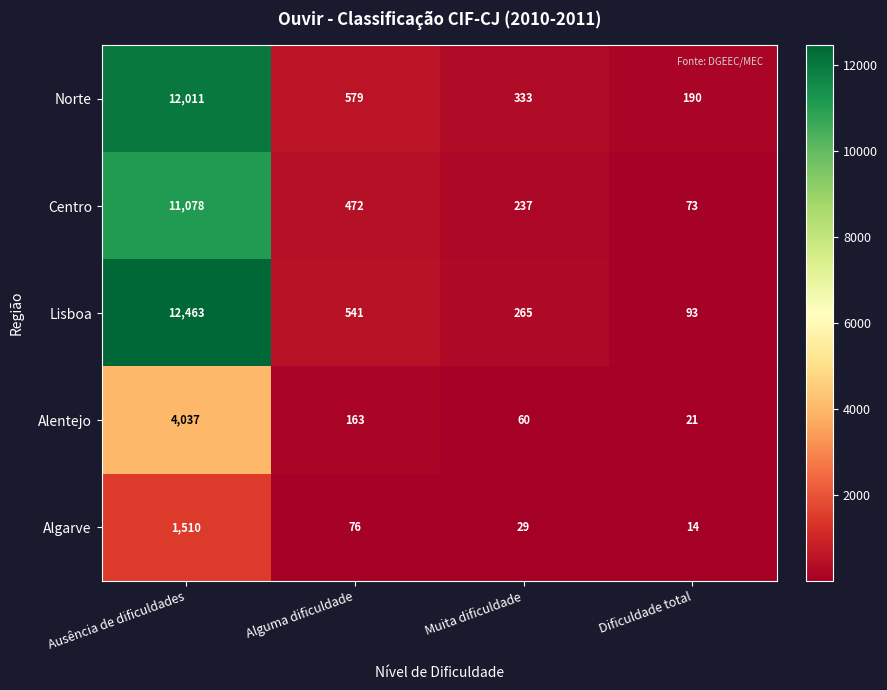

What is the smallest value displayed?

14